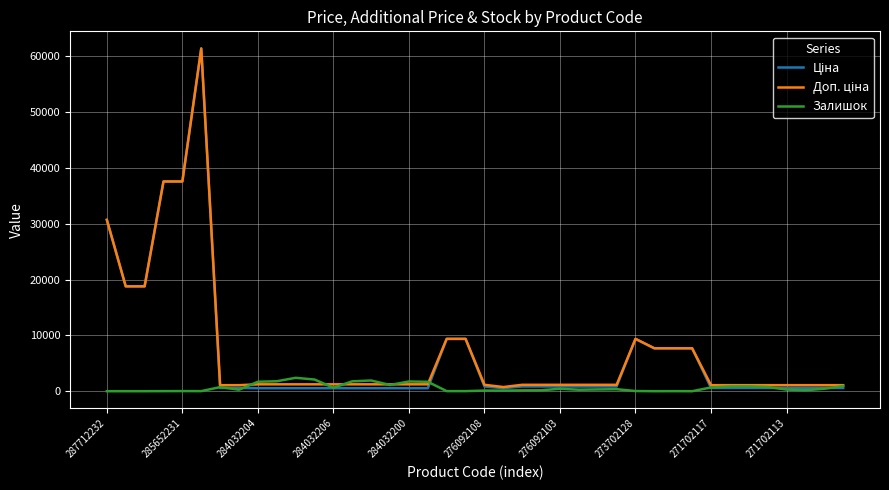

What is the maximum value shown in the chart?

61434.3